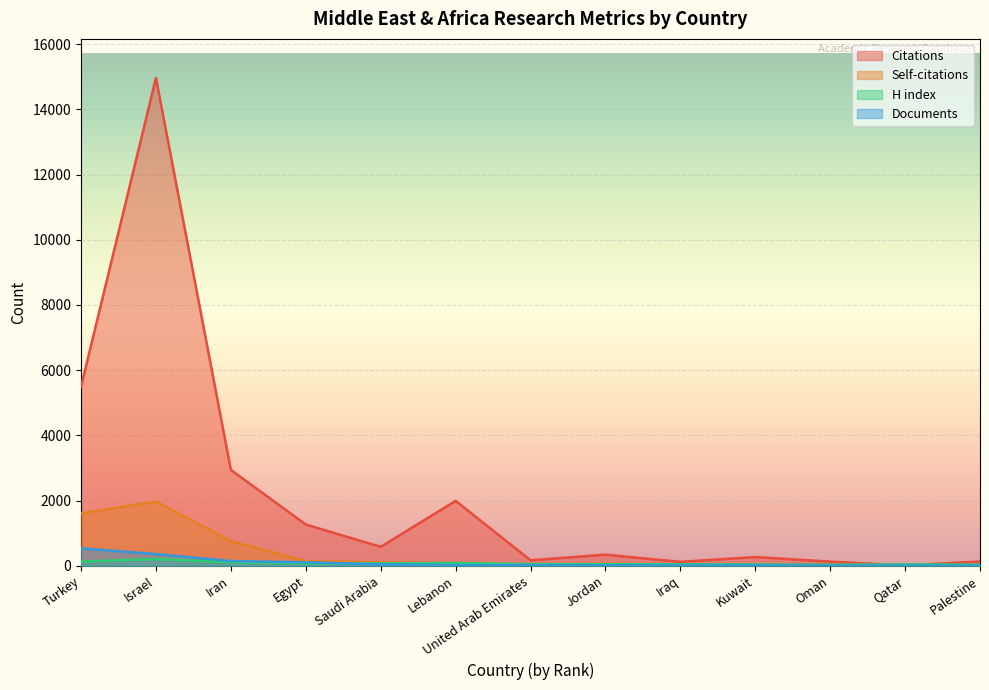

What is the total value across all series at Turkey?

7761